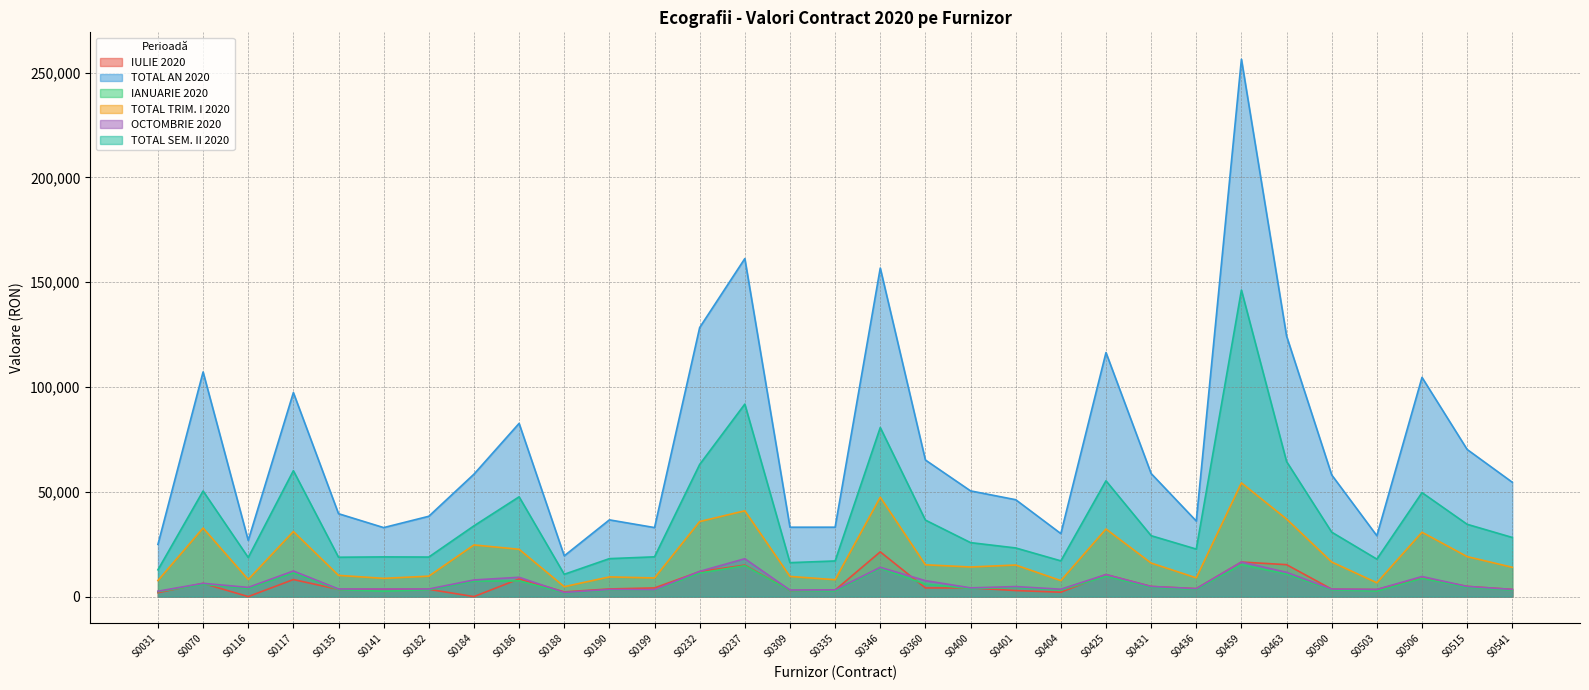

True or false: IULIE 2020 and TOTAL AN 2020 cross at least once.

False